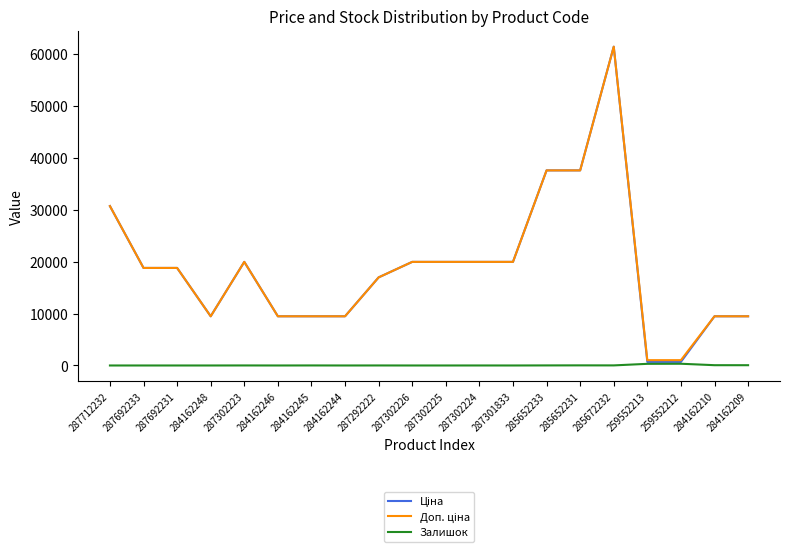

Is this an area chart (filled region under the line)?

No